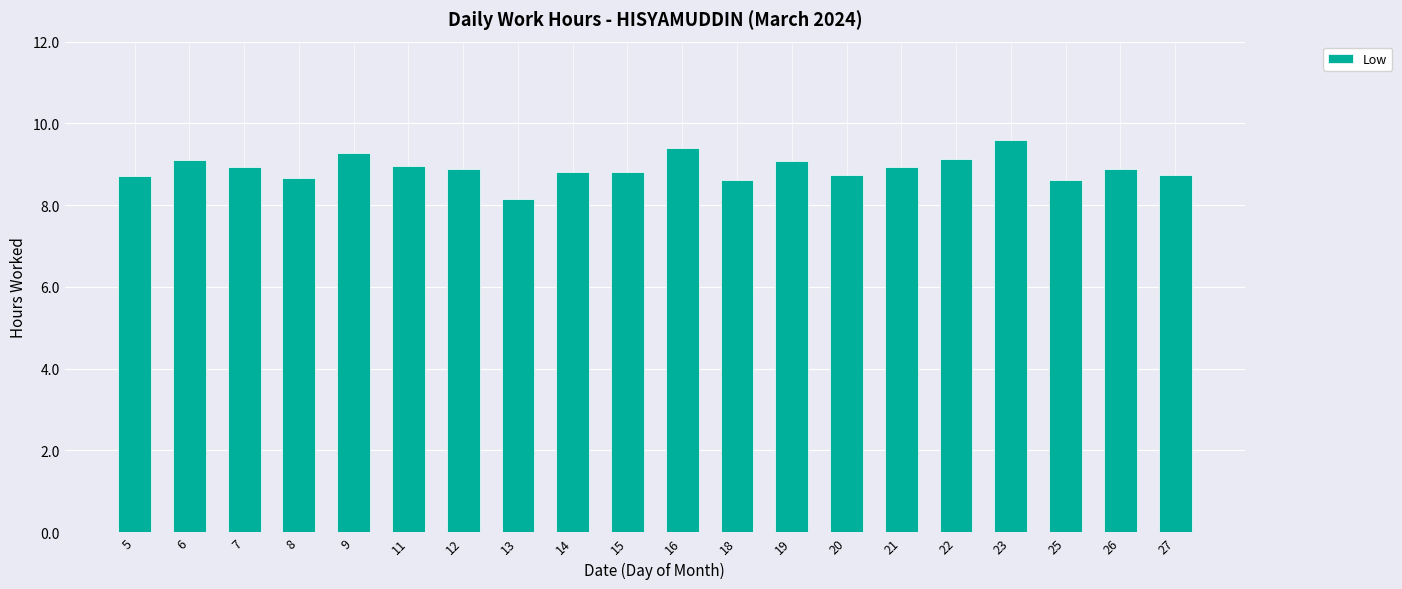

Which label corresponds to the largest value in the chart?

23